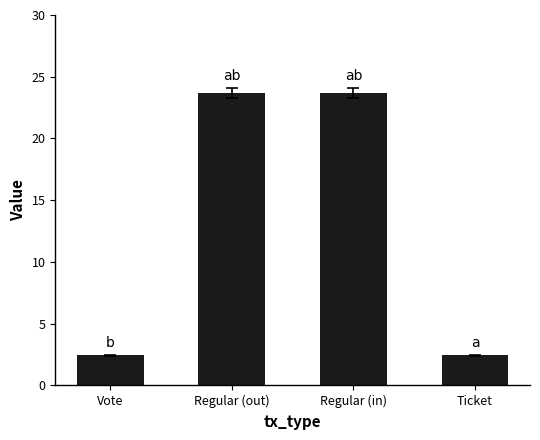

Approximately how many times larger is the value at Ticket compared to Vote?

1.0